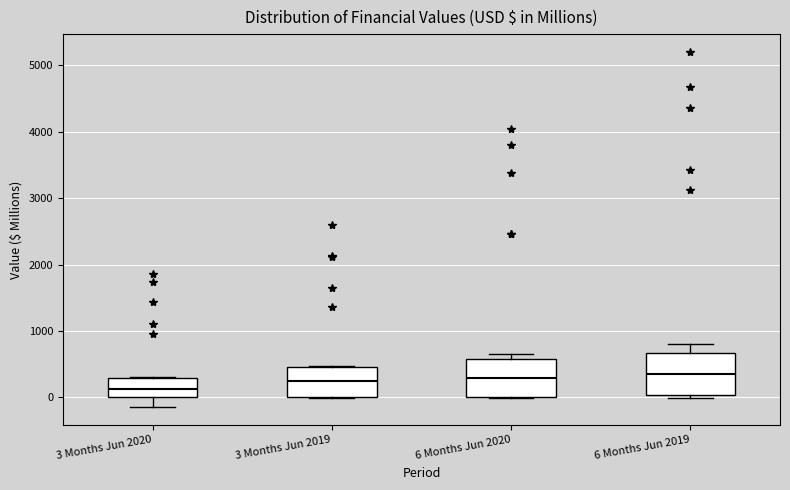

Reading left to right, transcribe this box plot: for each box, give where its median line is, the range the box spans, and where its two whiskers end, as read against the y-axis. The values are not printed on the chart, so give them approximately, as read against the axis.

3 Months Jun 2020: median 100, box 0 to 300, whiskers -100 to 300
3 Months Jun 2019: median 200, box 0 to 500, whiskers 0 to 500
6 Months Jun 2020: median 300, box 0 to 600, whiskers 0 to 700
6 Months Jun 2019: median 300, box 0 to 700, whiskers 0 (just below the box's lower edge) to 800